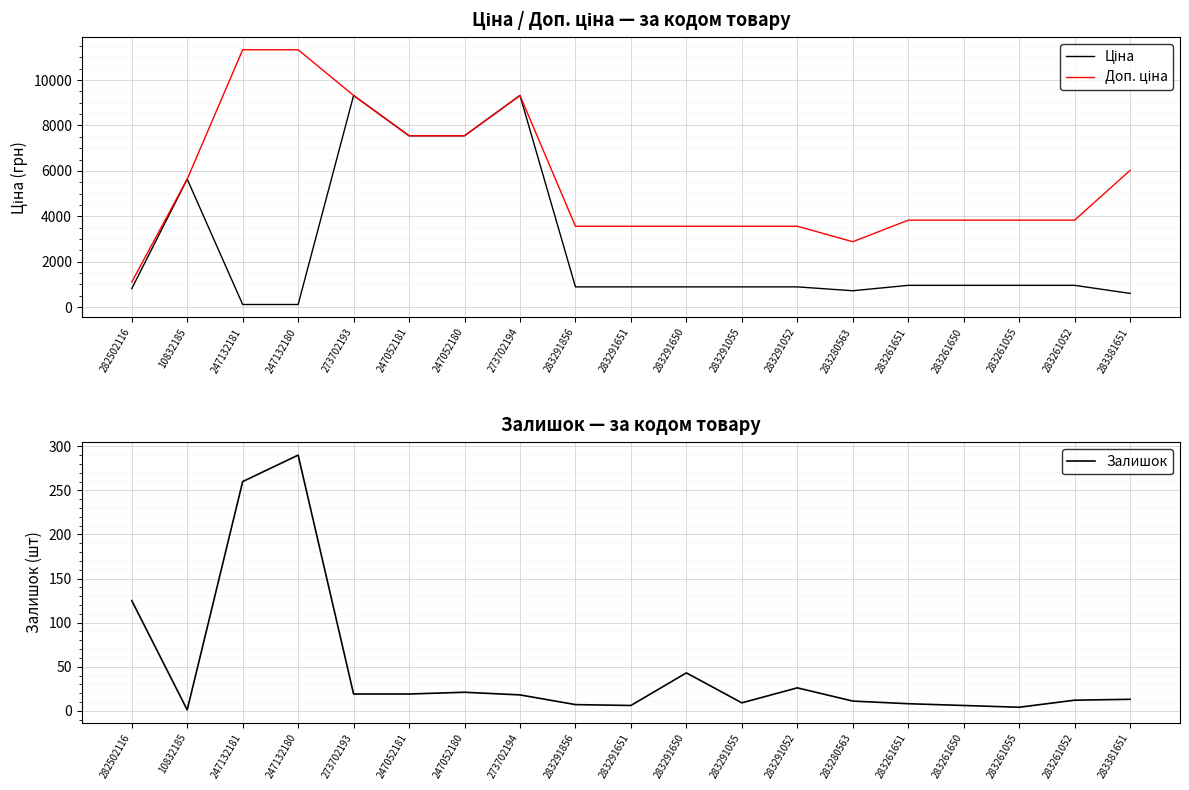

What is the value of the Доп. ціна point at the 1st from the left?

1101.8